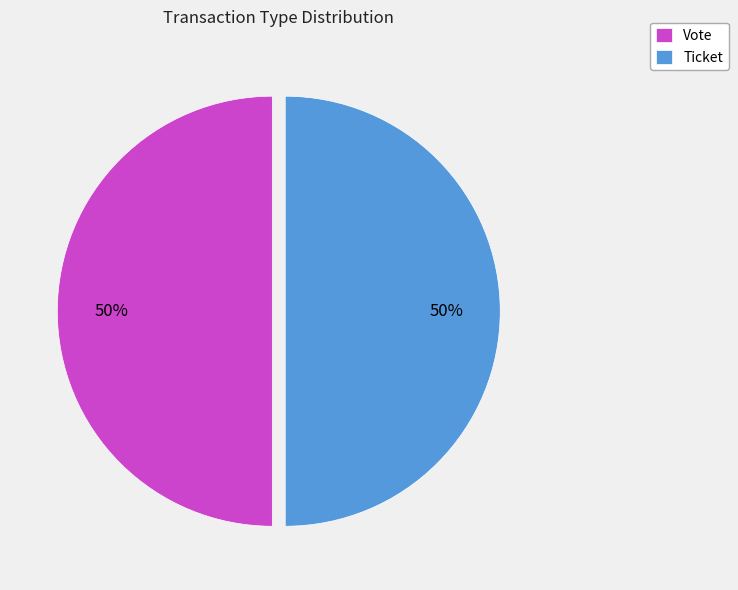

How many slices are in this pie chart?

2